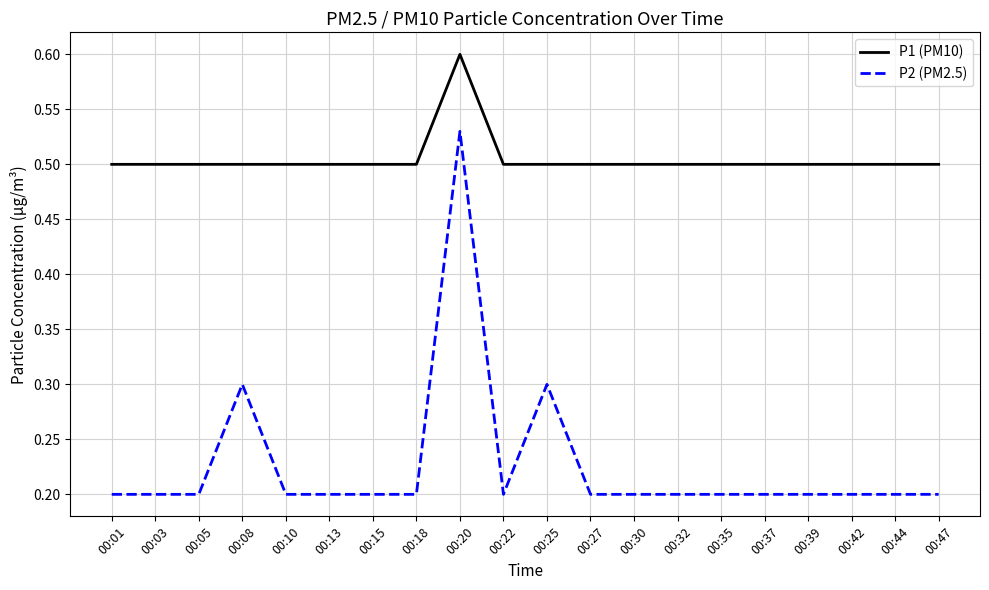

What are all the series names shown in the legend?

P1 (PM10), P2 (PM2.5)